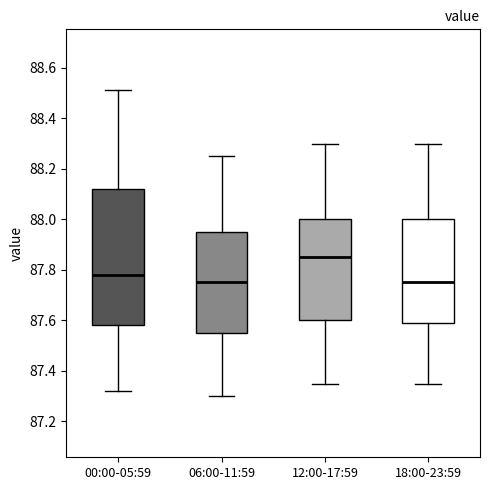

Reading left to right, transcribe this box plot: for each box, give where its median line is, the range the box spans, and where its two whiskers end, as read against the y-axis. The values are not printed on the chart, so give them approximately, as read against the axis.

00:00-05:59: median 87.78, box 87.58 to 88.12, whiskers 87.32 to 88.52
06:00-11:59: median 87.76, box 87.56 to 87.96, whiskers 87.30 to 88.26
12:00-17:59: median 87.86, box 87.60 to 88.00, whiskers 87.36 to 88.30
18:00-23:59: median 87.76, box 87.60 to 88.00, whiskers 87.36 to 88.30